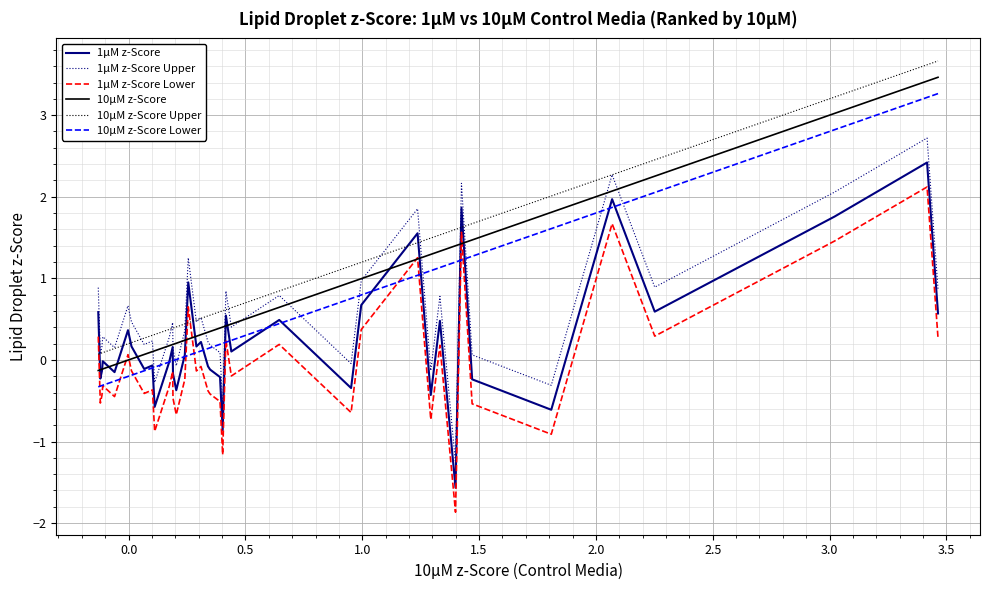

True or false: 10µM z-Score and 1µM z-Score Upper intersect in this chart.

True